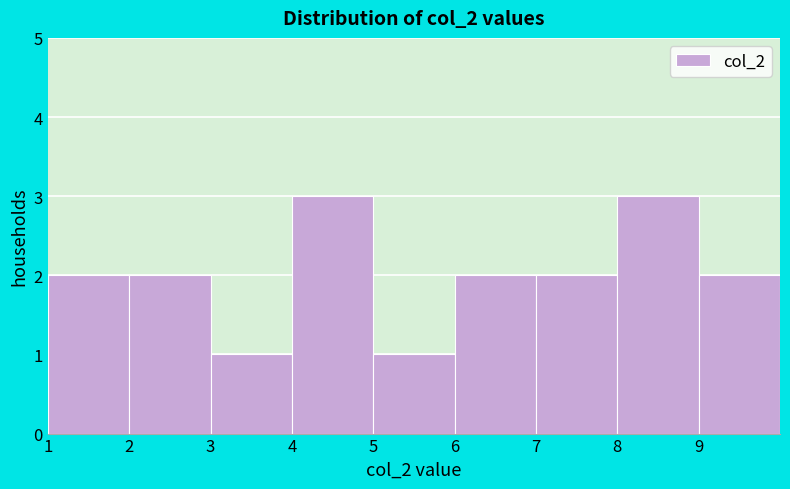

What is the height of the bar covering 3 to 4 on the x-axis? The values are not printed on the chart, so give them approximately, as read against the axis.

1